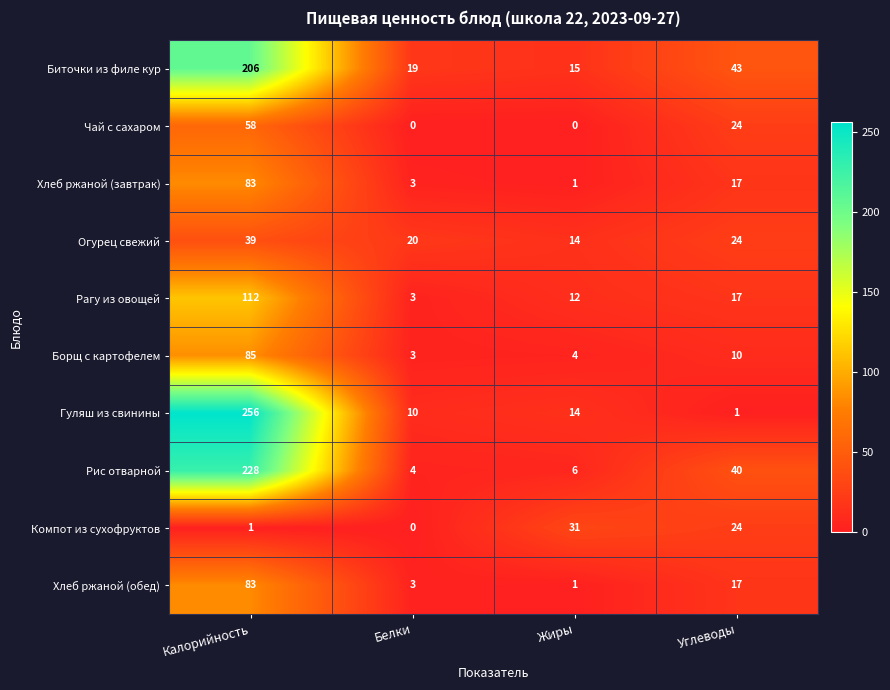

Is it true that Рис отварной equals 8 at Жиры?

False